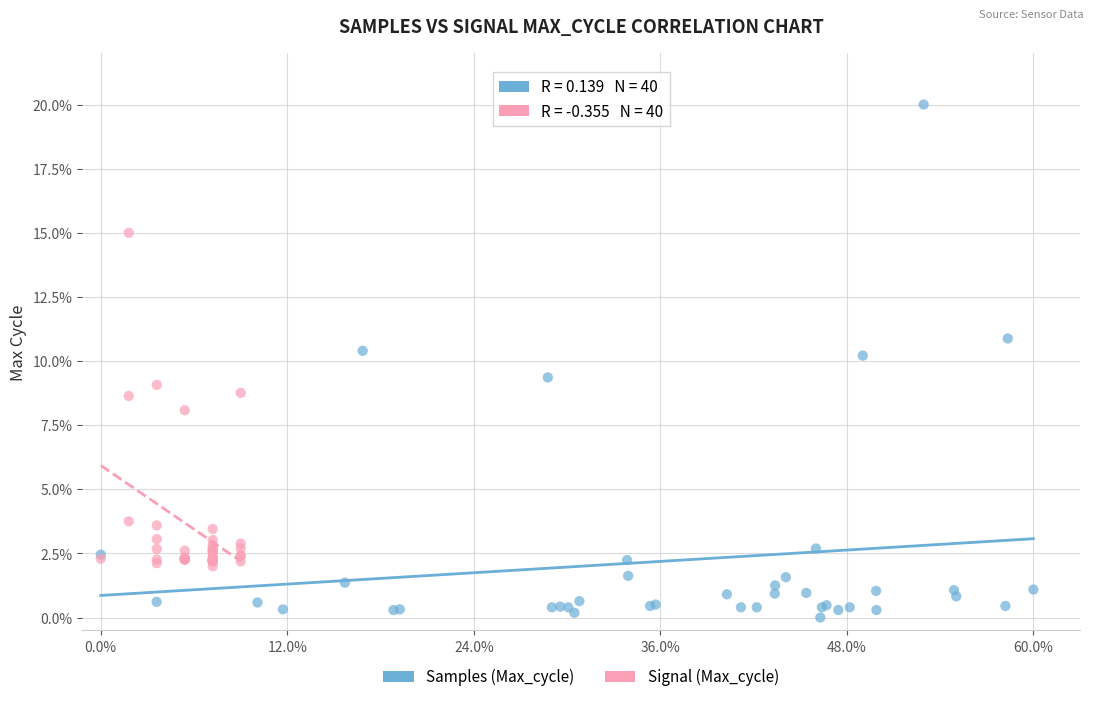

What are all the series names shown in the legend?

Samples (Max_cycle), Signal (Max_cycle)